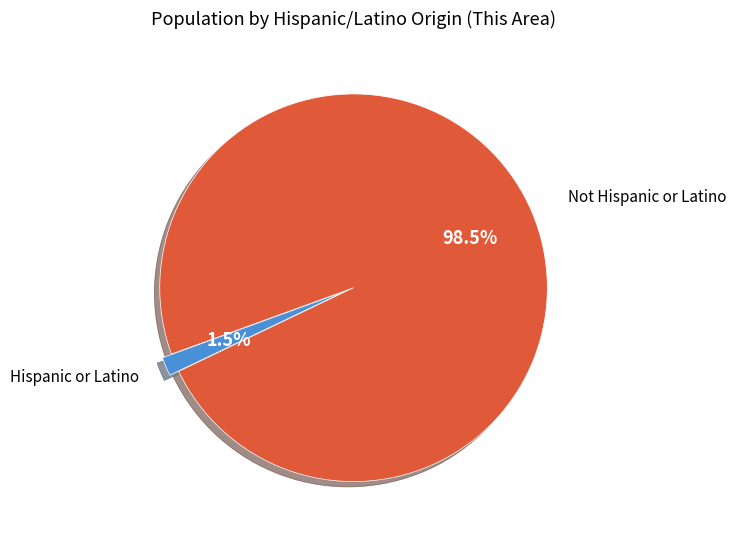

How many slices are in this pie chart?

2